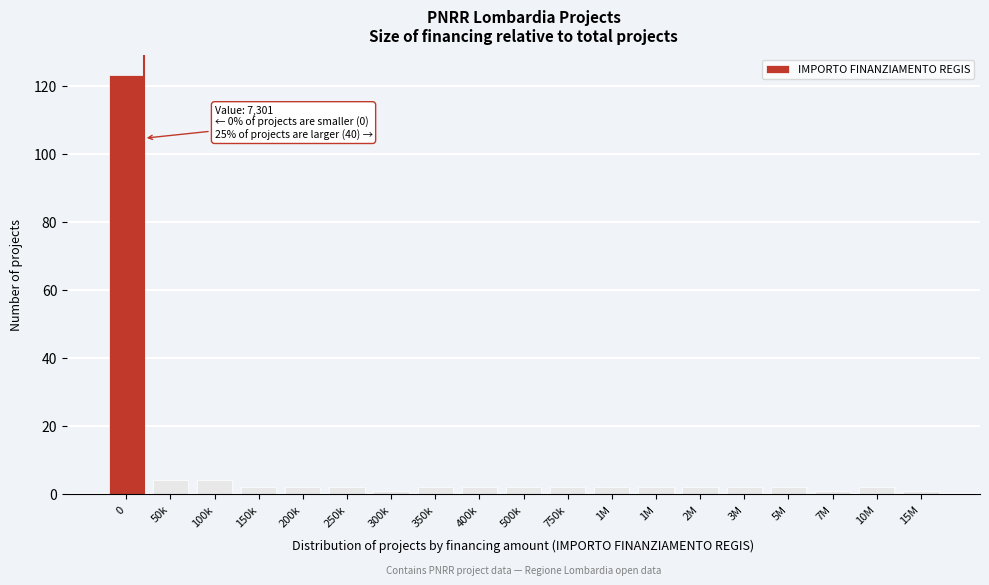

How many categories are shown in the chart?

19